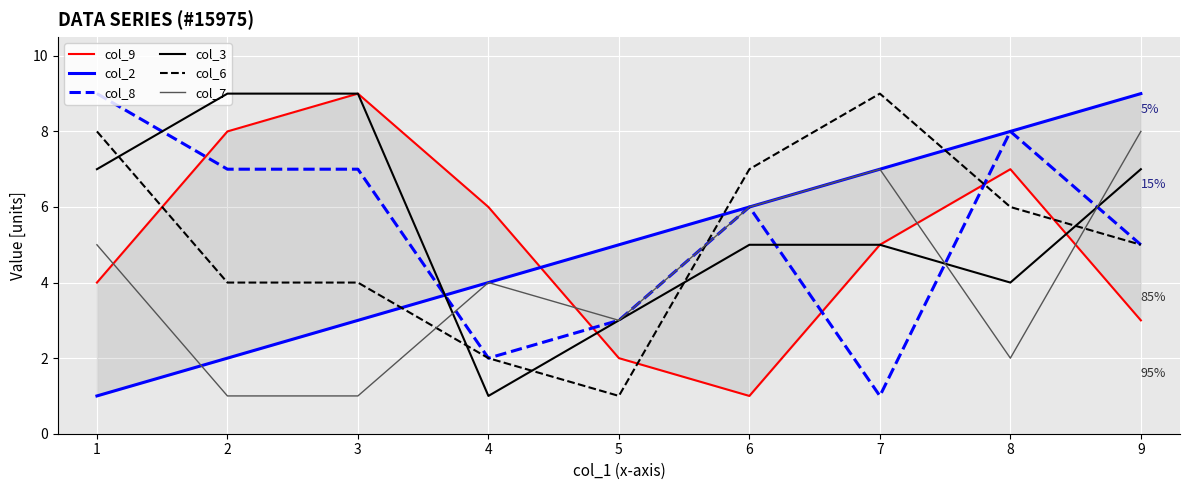

What is the maximum value for col_9?

9